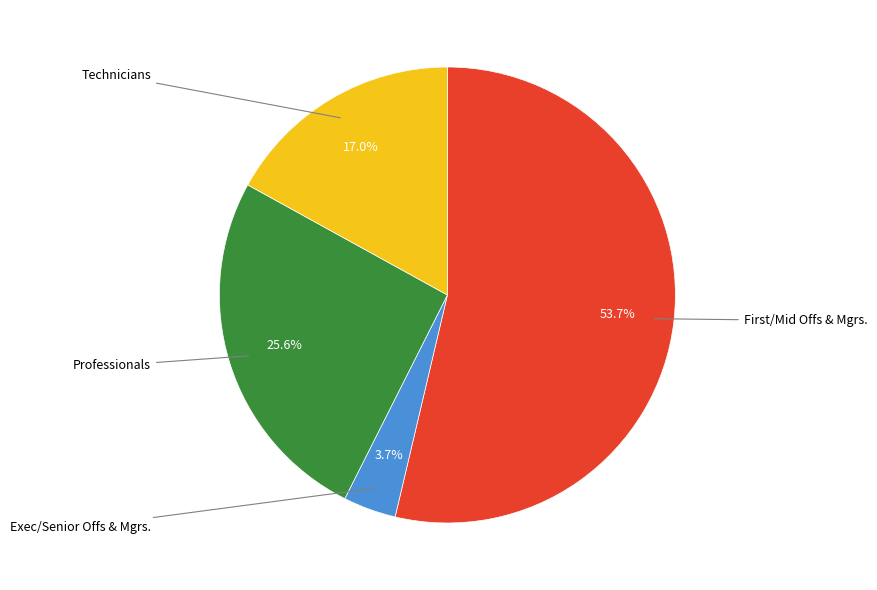

Is there a majority slice in this chart?

Yes